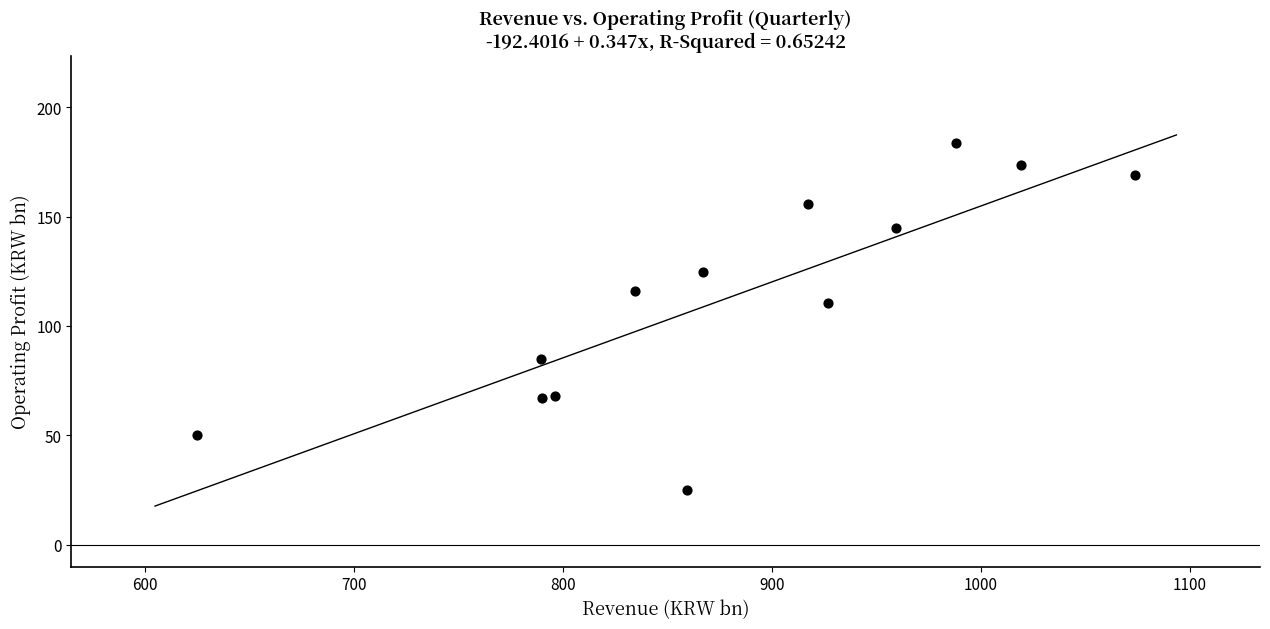

What Y value in the scatter plot is closest to 104?

110.3